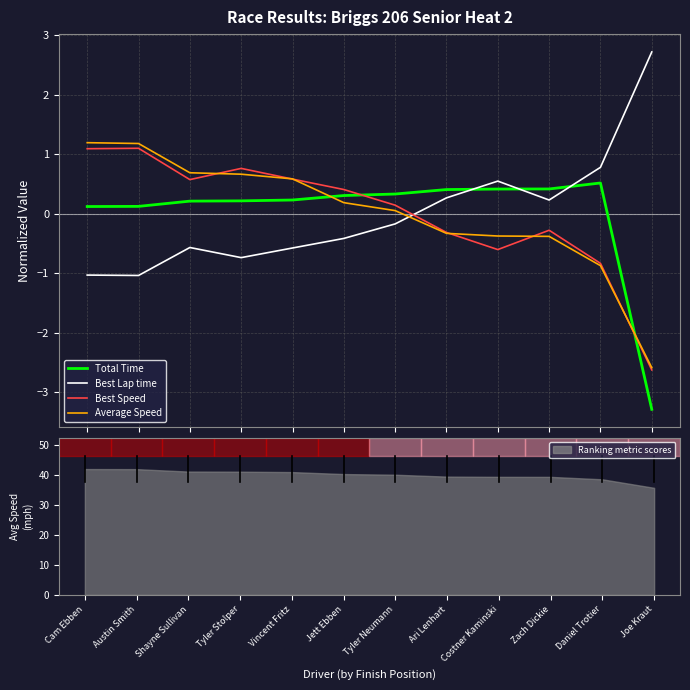

What is the label of the 1st point from the right?

Joe Kraut